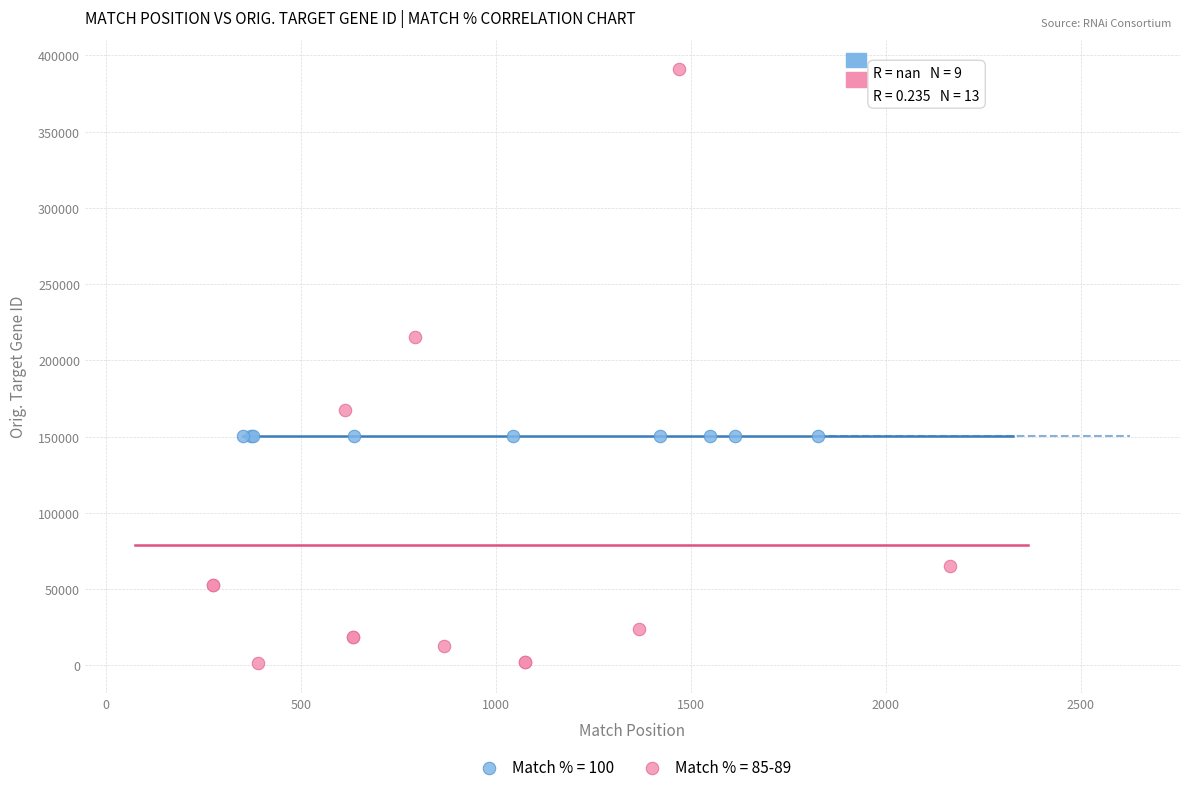

Which series contains the lowest Y value?

Match % = 85-89